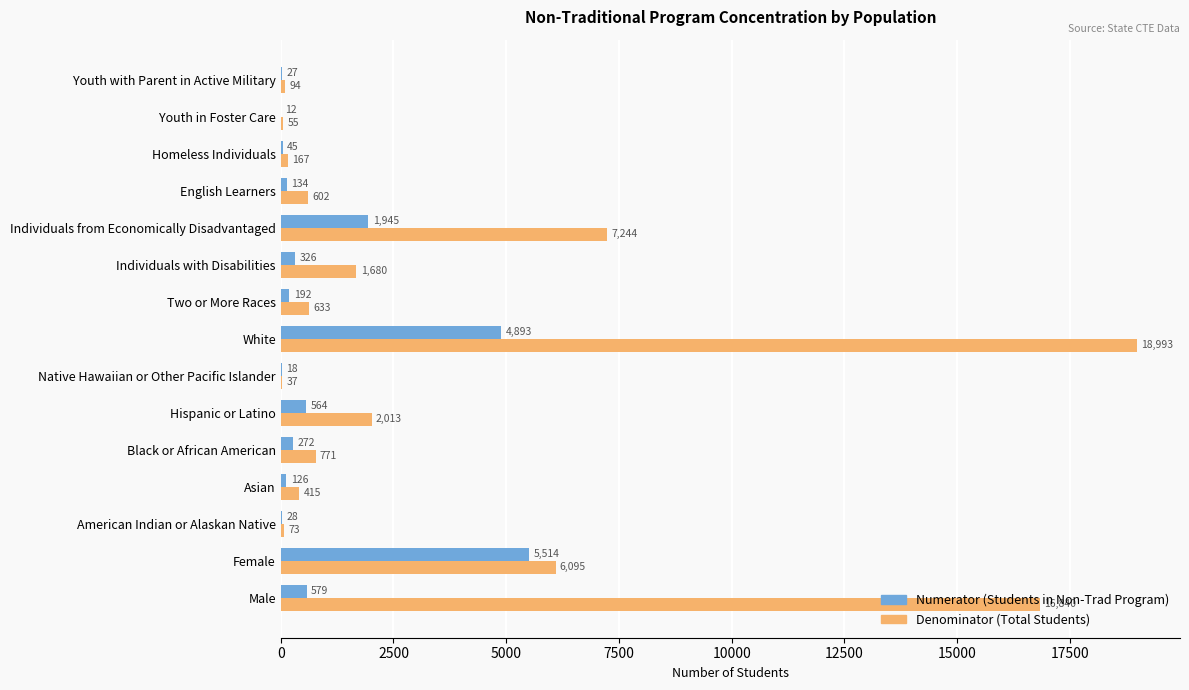

True or false: Denominator (Total Students) has a value of 714 at Hispanic or Latino.

False